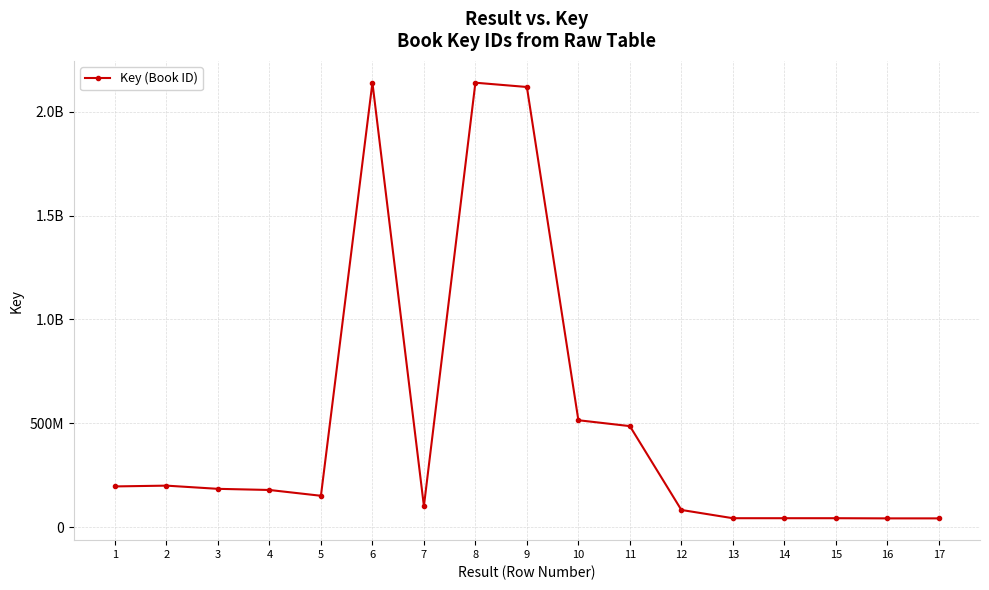

Is this an area chart (filled region under the line)?

No